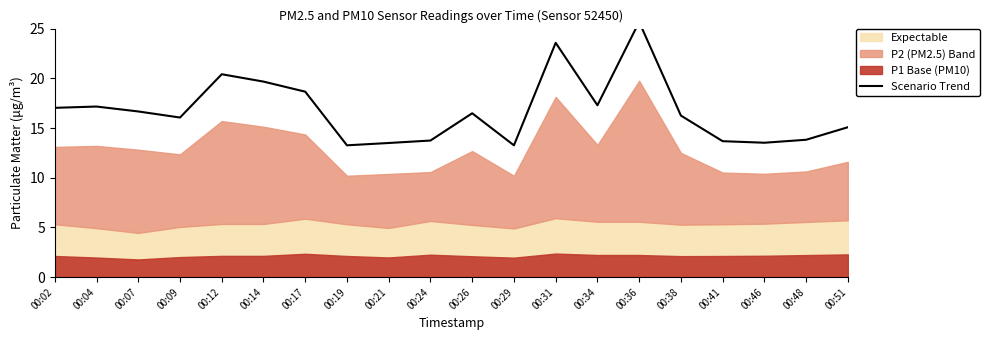

Where does the data first go above 16?

00:02